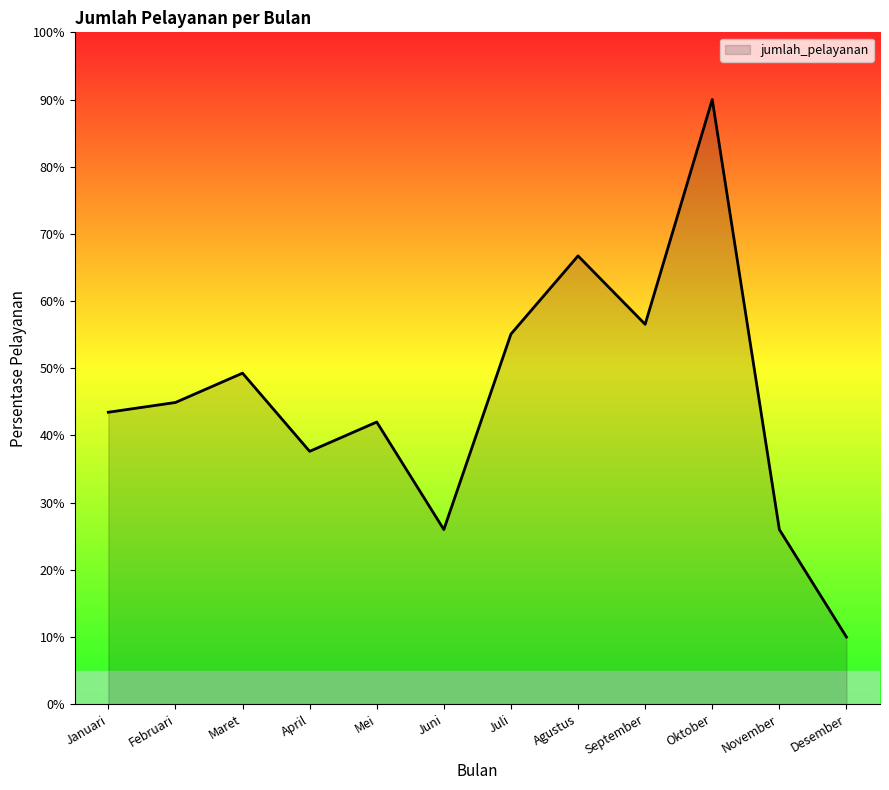

What is the change in value from Mei to Agustus?

+24.7